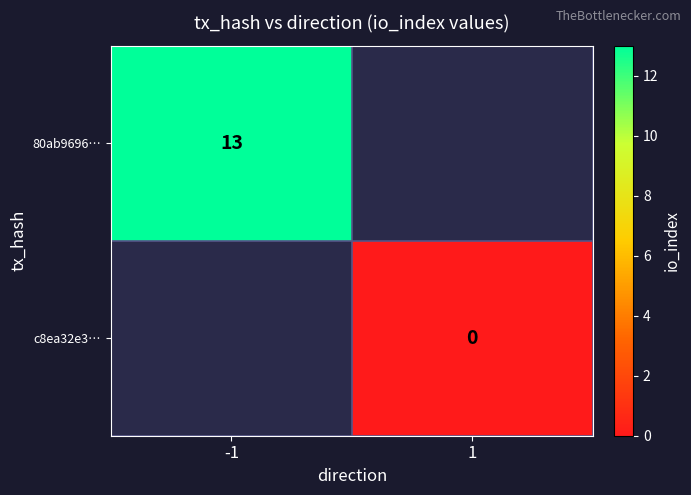

Count the number of categories in the chart.

2